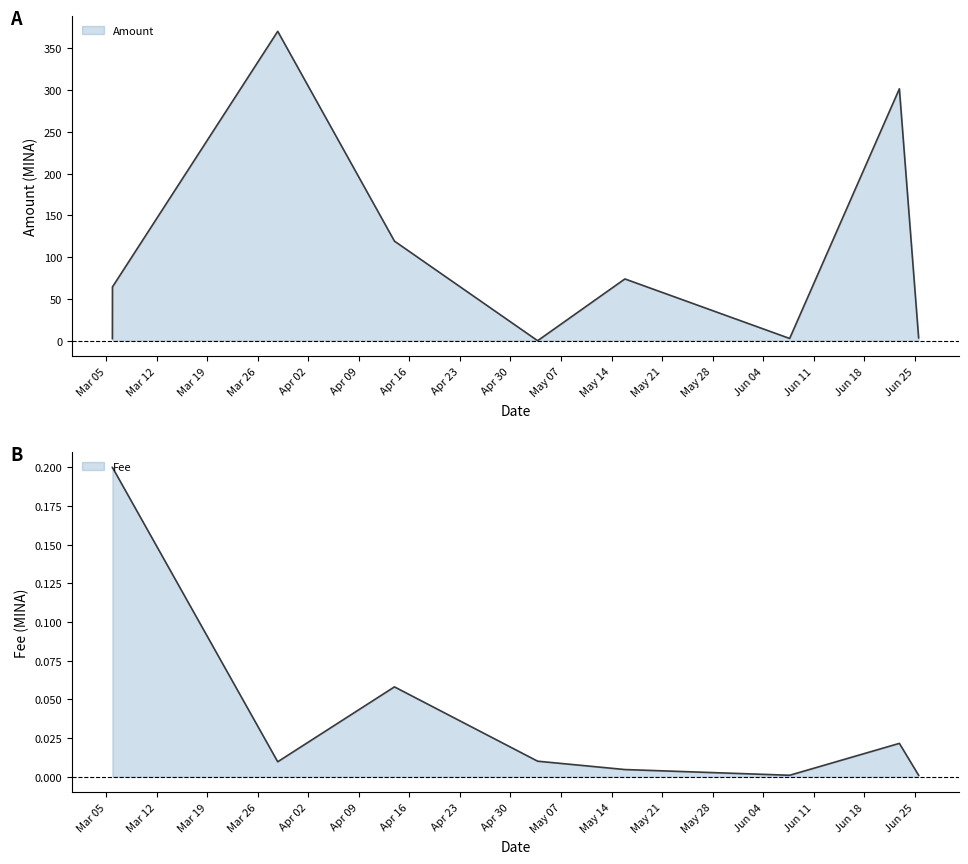

Does the chart have visible grid lines?

No